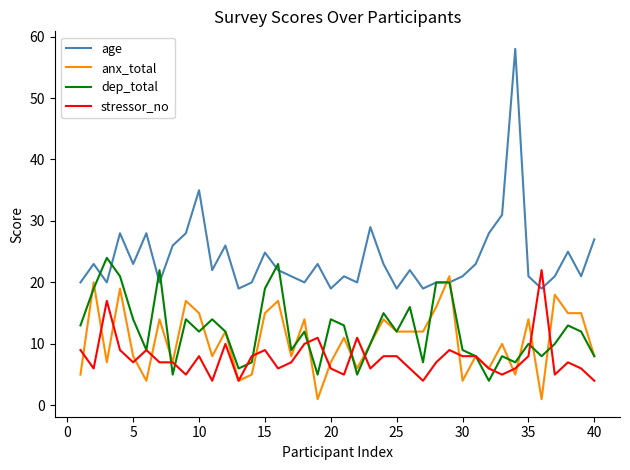

Which series has the largest total across all categories?

age